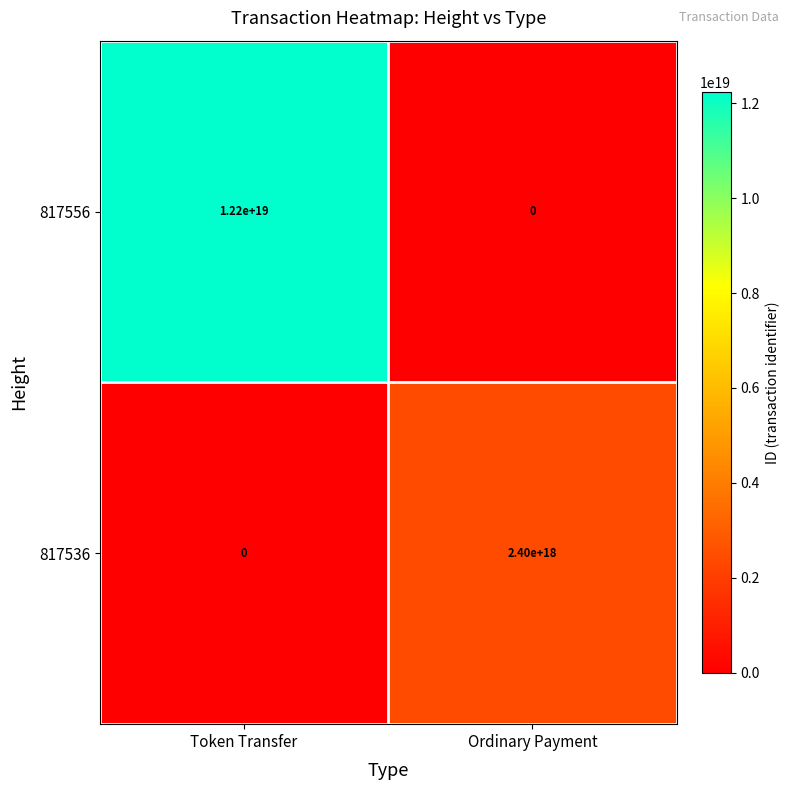

Which series has the widest spread of values?

817556